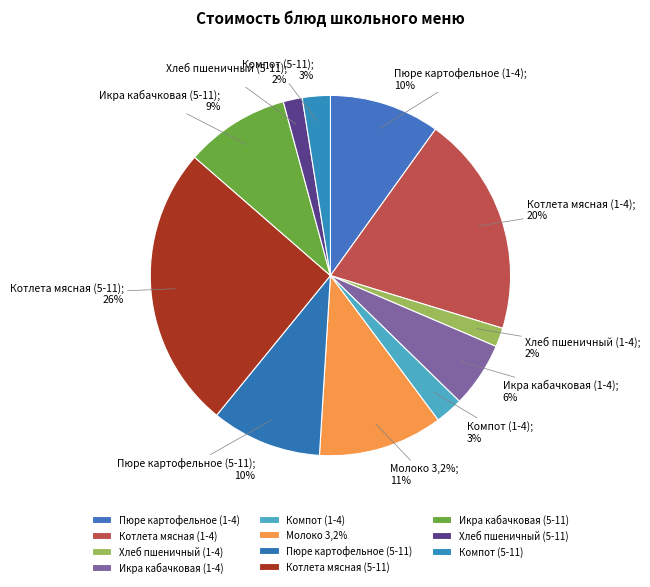

Count the number of slices in the pie.

11